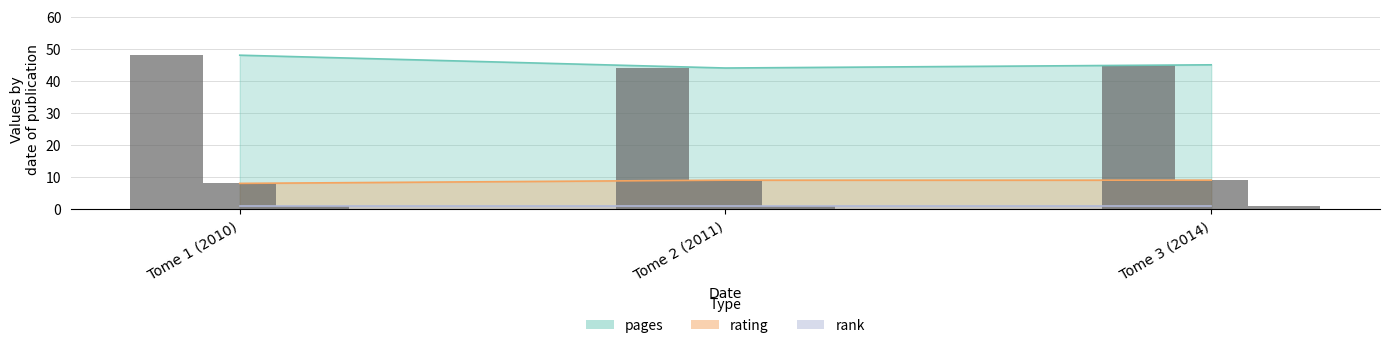

Is the value of rating at Tome 3 (2014) greater than the value of pages at Tome 2 (2011)?

No